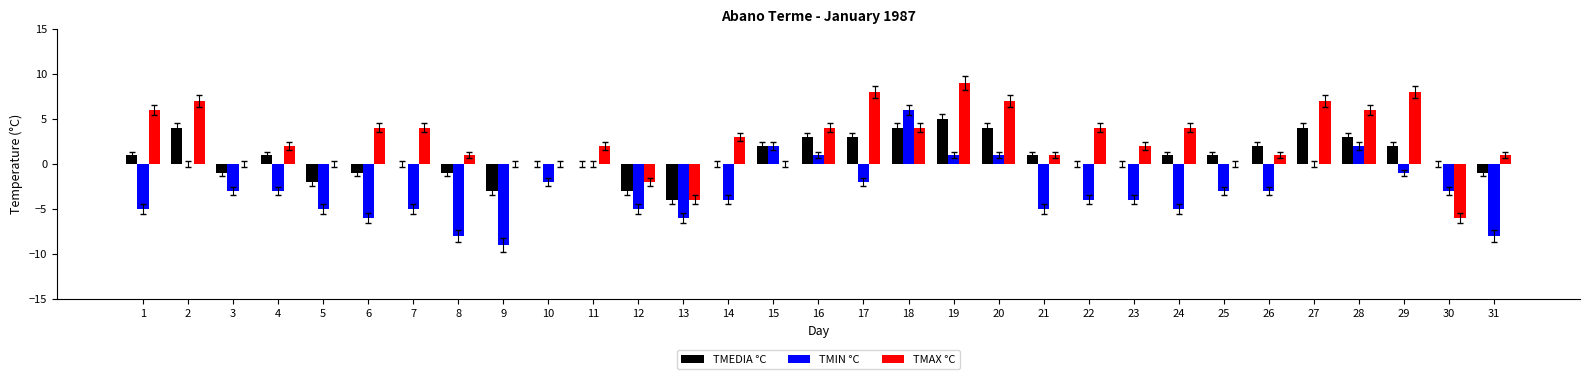

True or false: TMAX °C has a value of 9 at 19.

True